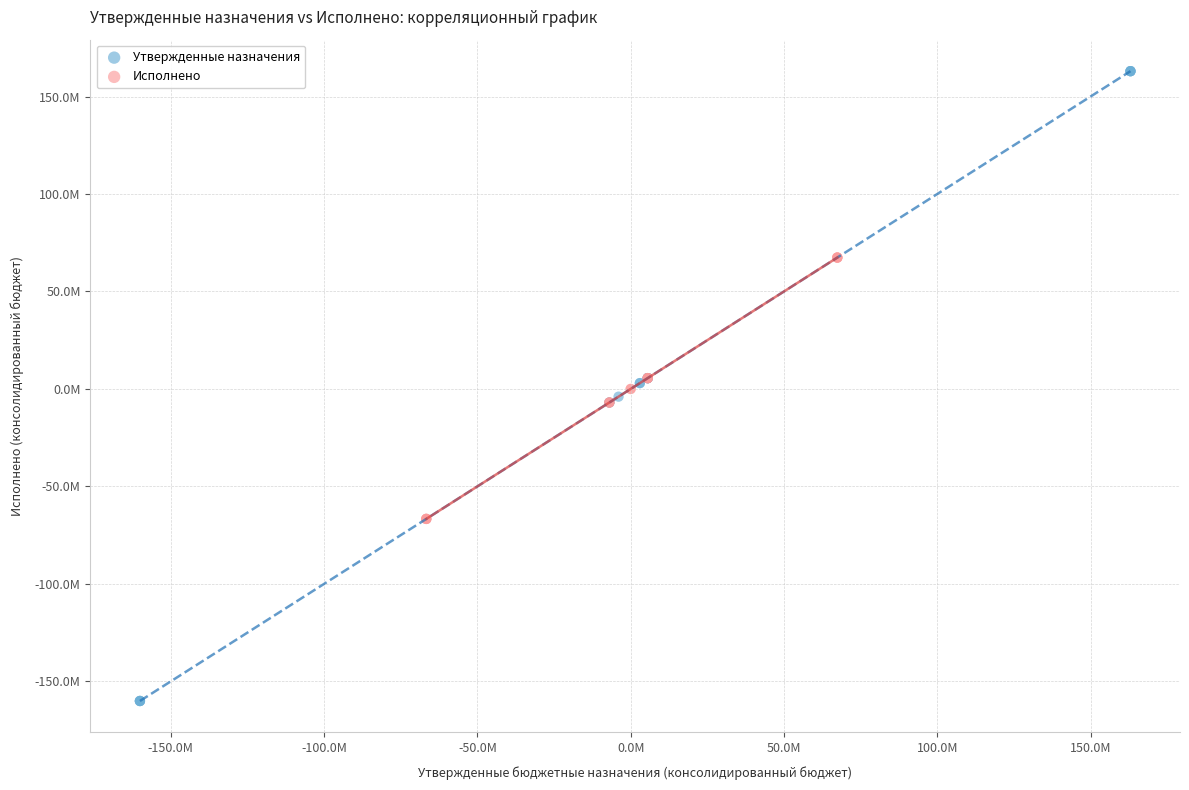

What are all the series names shown in the legend?

Утвержденные назначения, Исполнено